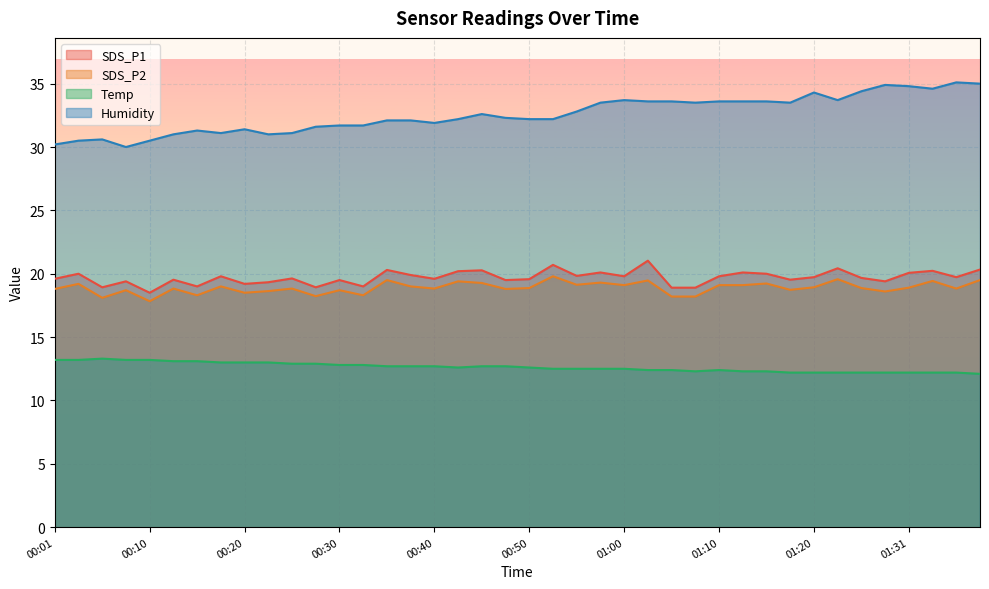

Which category has the lowest value in the SDS_P1 series?

00:10